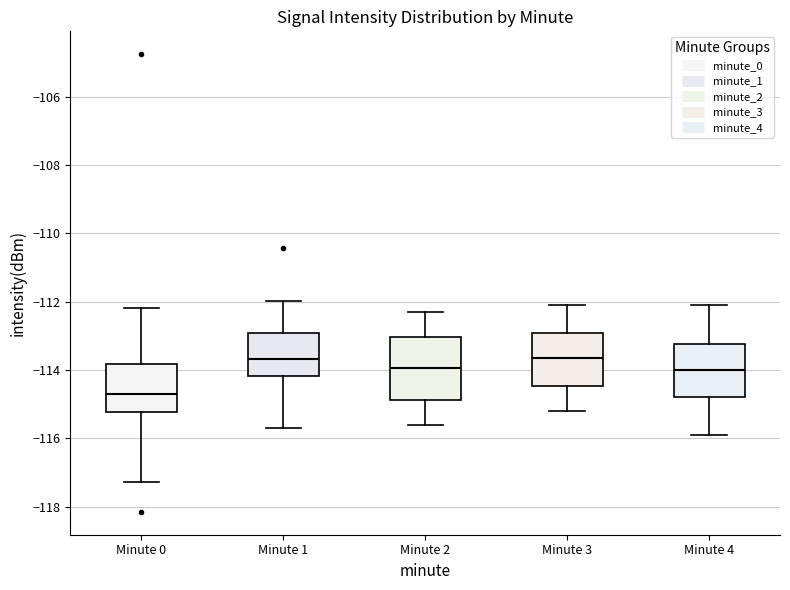

Reading left to right, transcribe this box plot: for each box, give where its median line is, the range the box spans, and where its two whiskers end, as read against the y-axis. The values are not printed on the chart, so give them approximately, as read against the axis.

Minute 0: median -114.8, box -115.2 to -113.8, whiskers -117.2 to -112.2
Minute 1: median -113.6, box -114.2 to -113.0, whiskers -115.8 to -112.0
Minute 2: median -114.0, box -114.8 to -113.0, whiskers -115.6 to -112.2
Minute 3: median -113.6, box -114.4 to -113.0, whiskers -115.2 to -112.0
Minute 4: median -114.0, box -114.8 to -113.2, whiskers -115.8 to -112.0